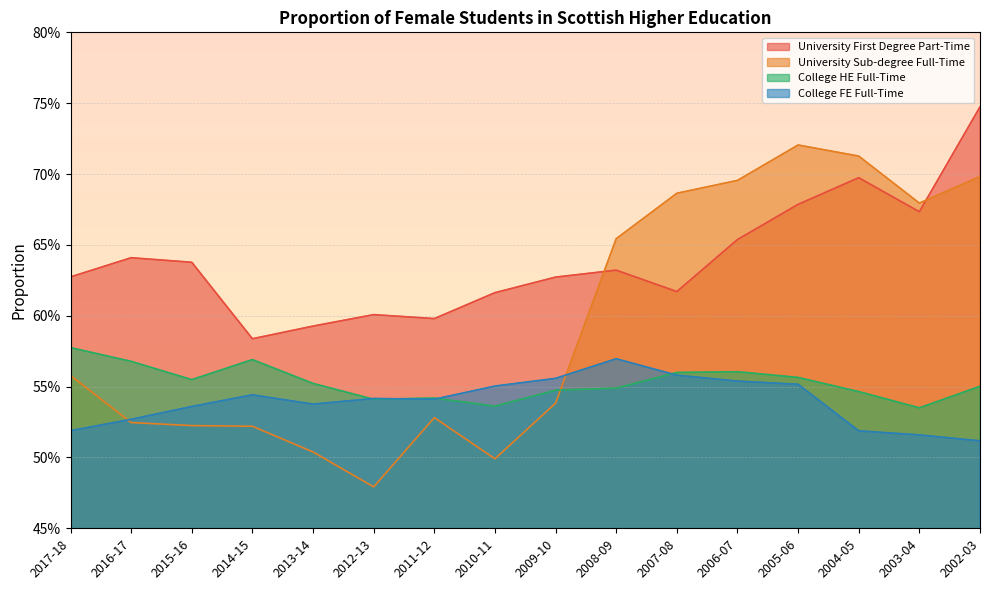

True or false: University First Degree Part-Time and University Sub-degree Full-Time cross at least once.

True